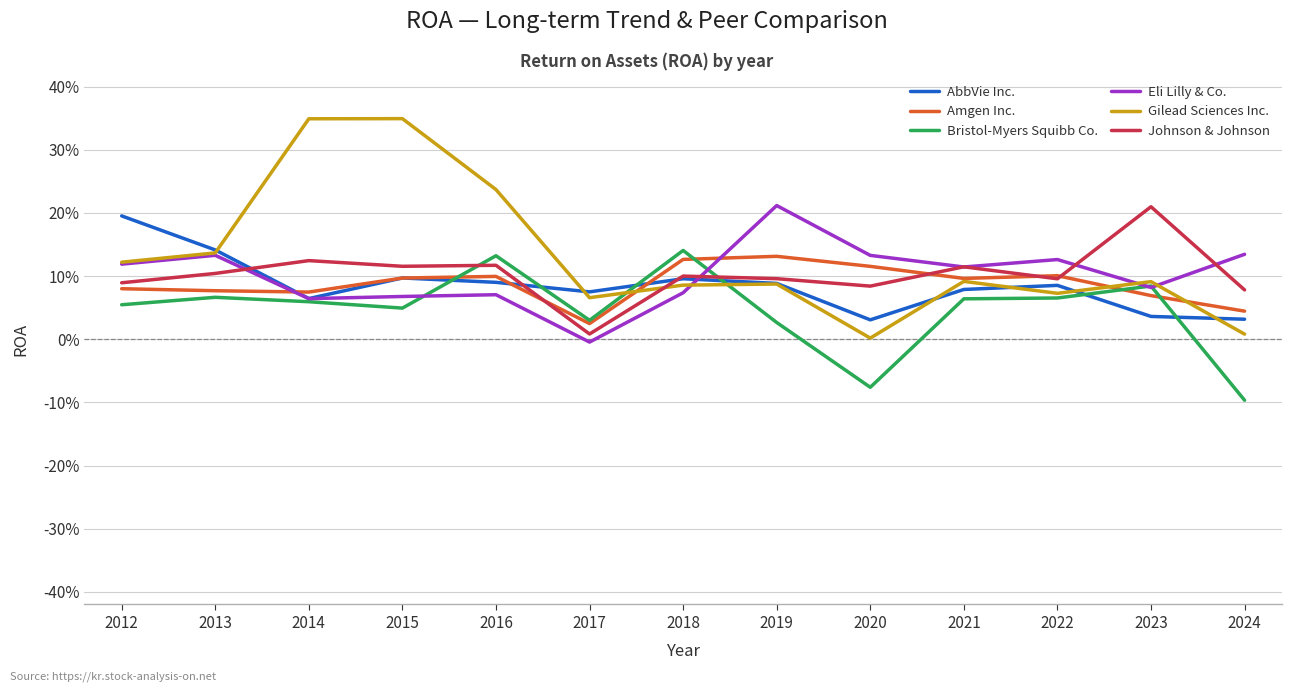

Does the chart have visible grid lines?

Yes